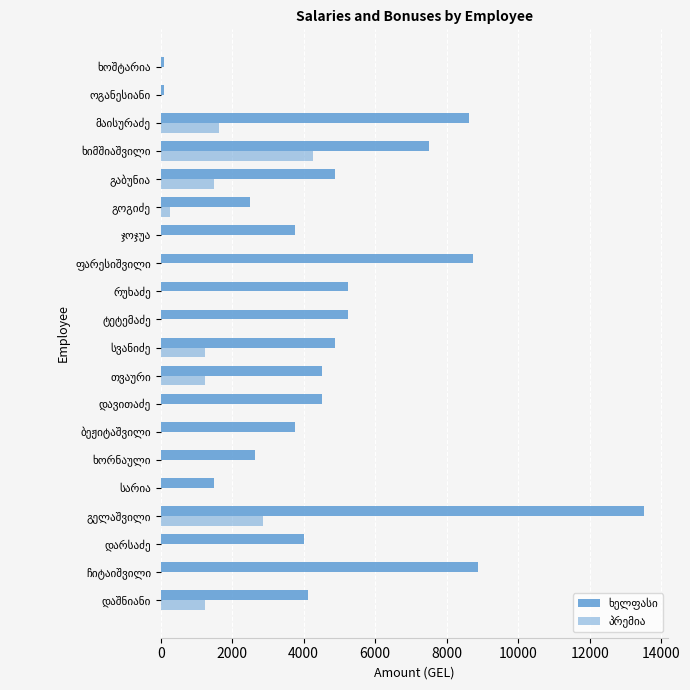

How many distinct data groups are displayed?

2